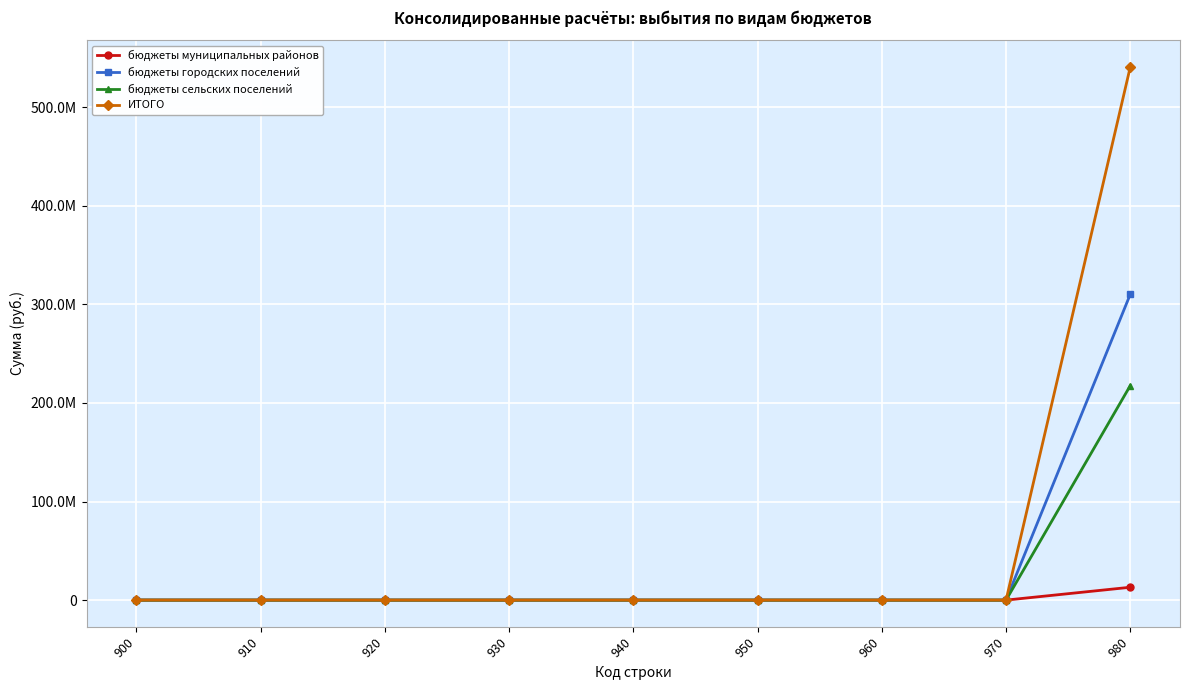

True or false: ИТОГО and бюджеты сельских поселений cross at least once.

False